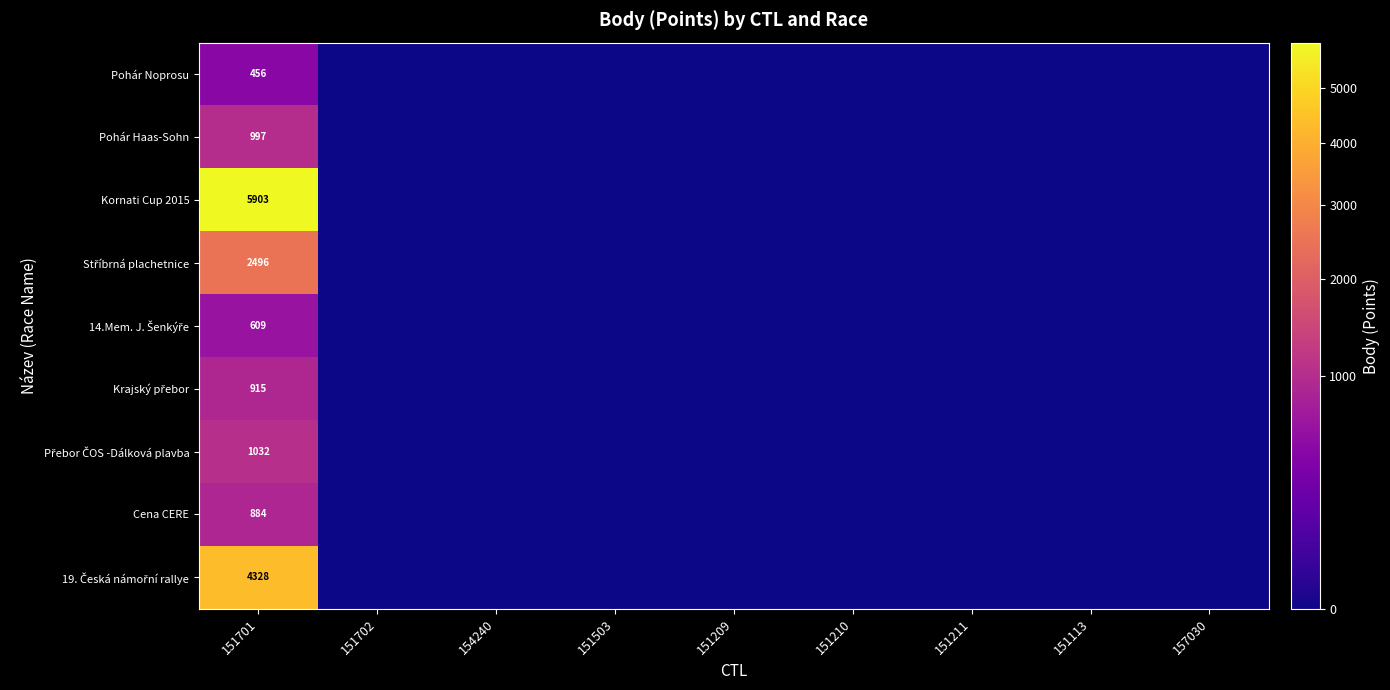

Where is 14.Mem. J. Šenkýře nearest to the value 304?

151702